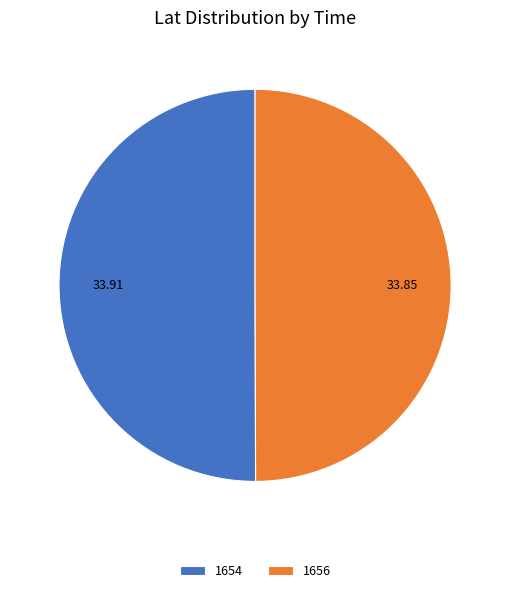

What is the ratio of the value at 1654 to the value at 1656?

1.0